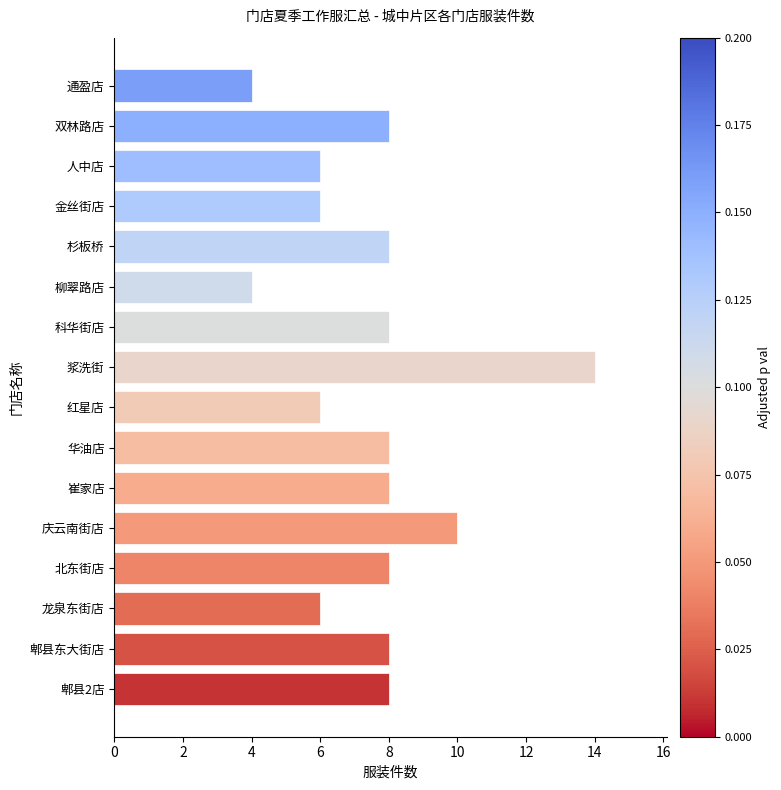

How many values are below 8?

6